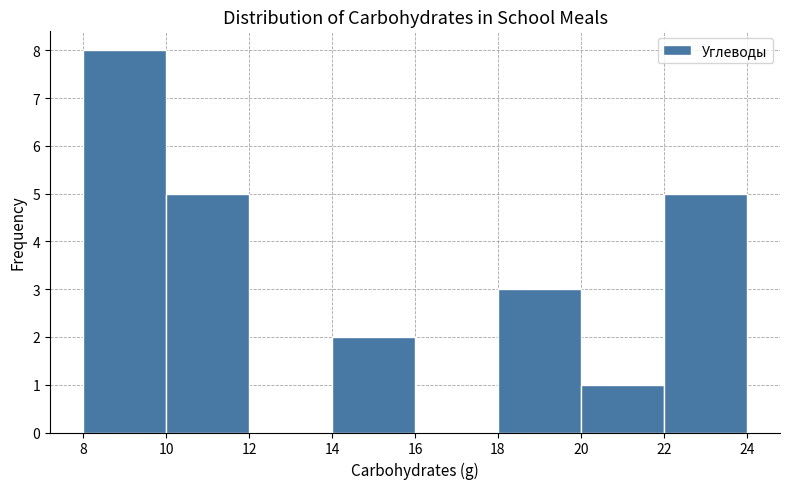

What is the height of the bar covering 22 to 24 on the x-axis? The values are not printed on the chart, so give them approximately, as read against the axis.

5